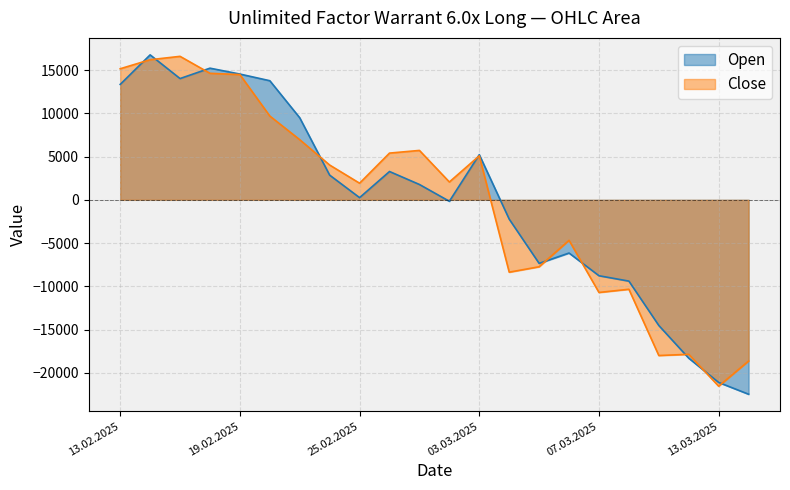

What position from the right is 12.03.2025?

3